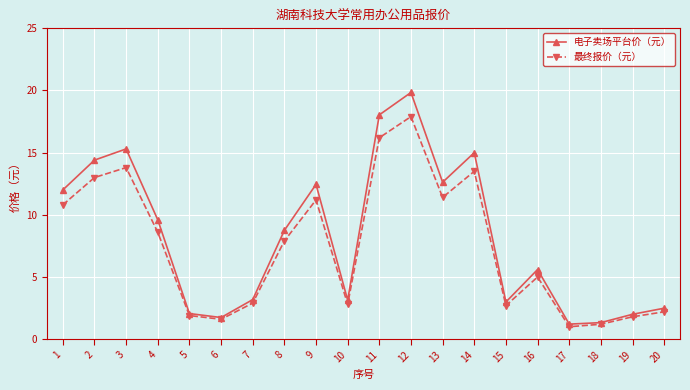

Where does the 电子卖场平台价（元） series first go above 8?

1